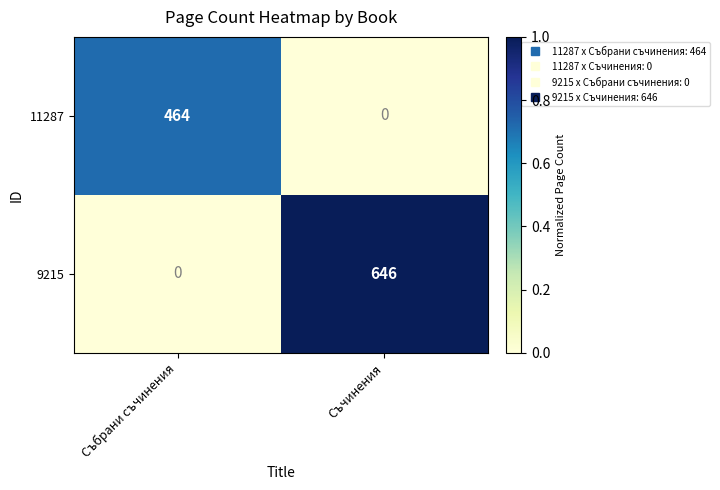

Rank the series by their average value, from lowest to highest.

11287, 9215